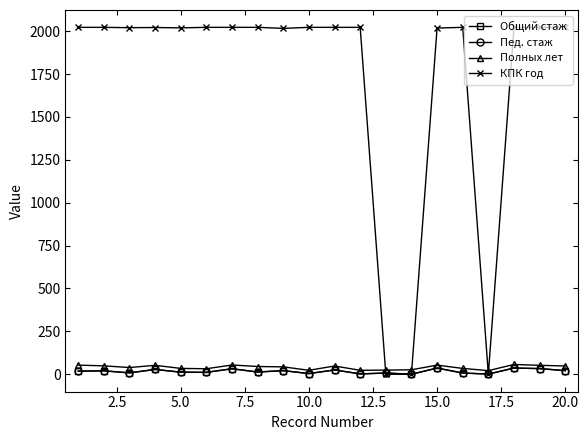

Does the chart have visible grid lines?

No